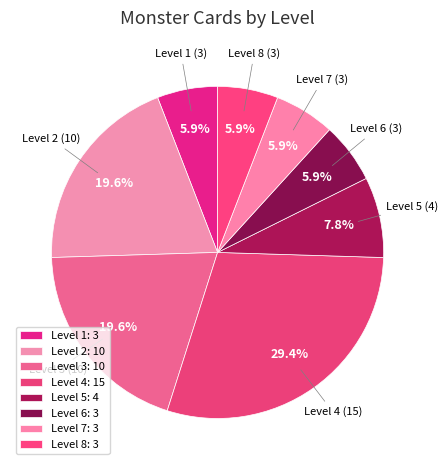

The Level 1 slice represents 6% of the pie. True or false?

True